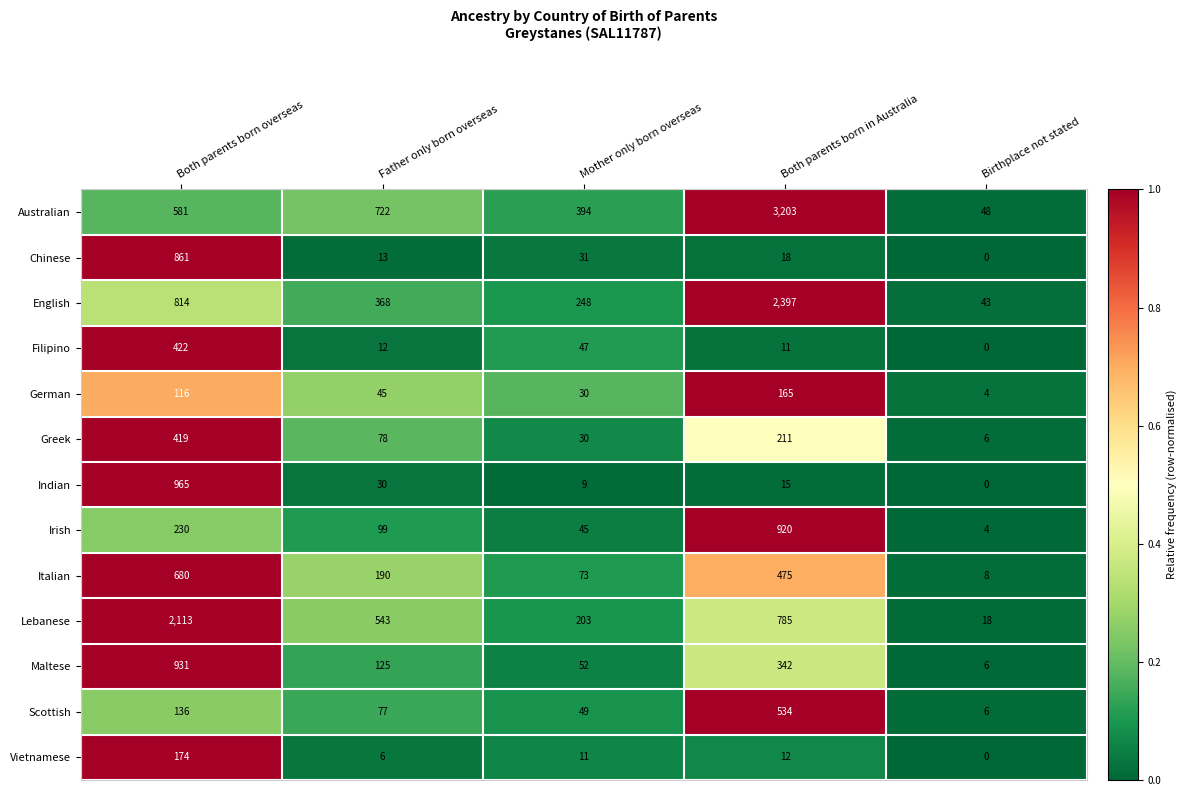

What is the total value across all series at Father only born overseas?

2308